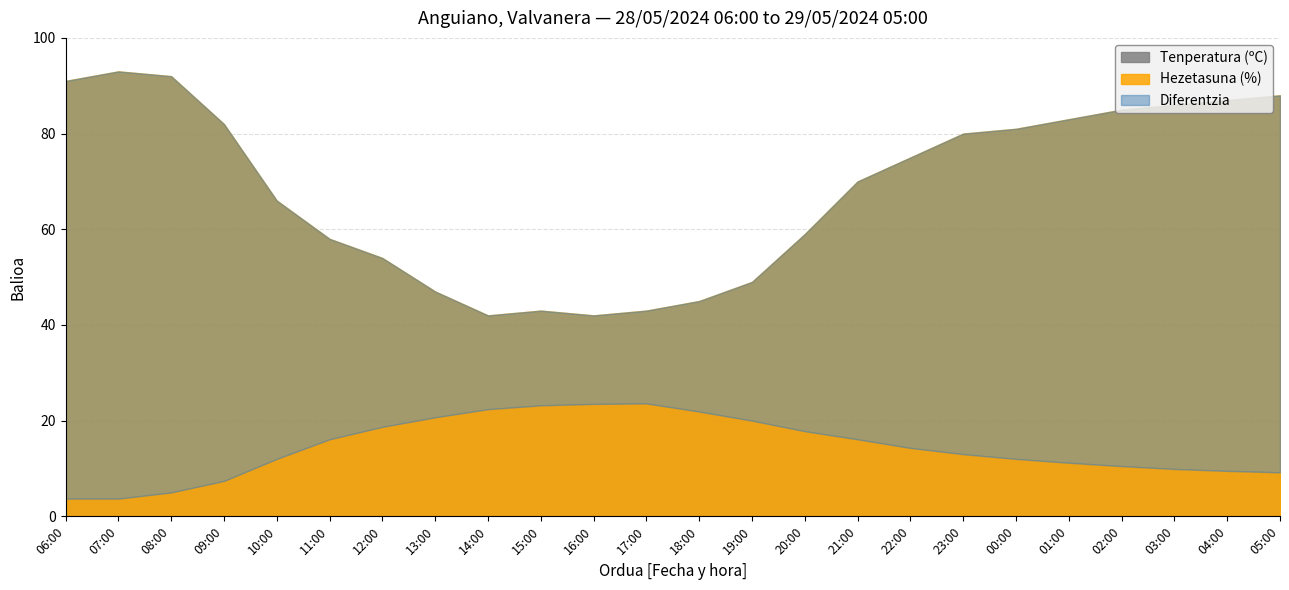

Which label corresponds to the largest value in the chart?

07:00